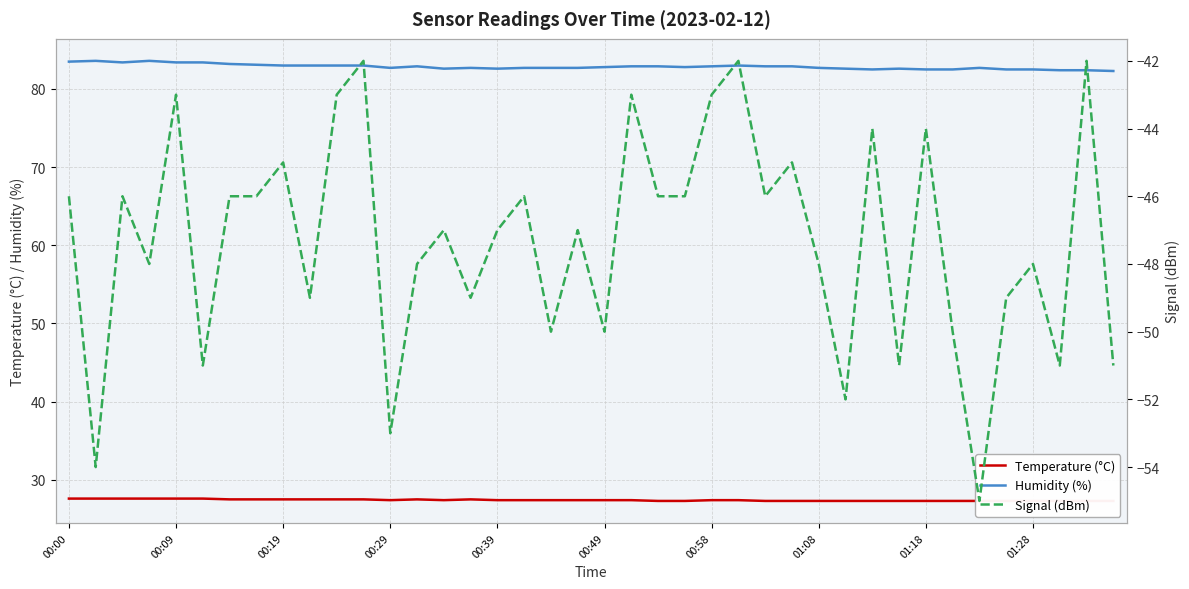

Does the chart have visible grid lines?

Yes